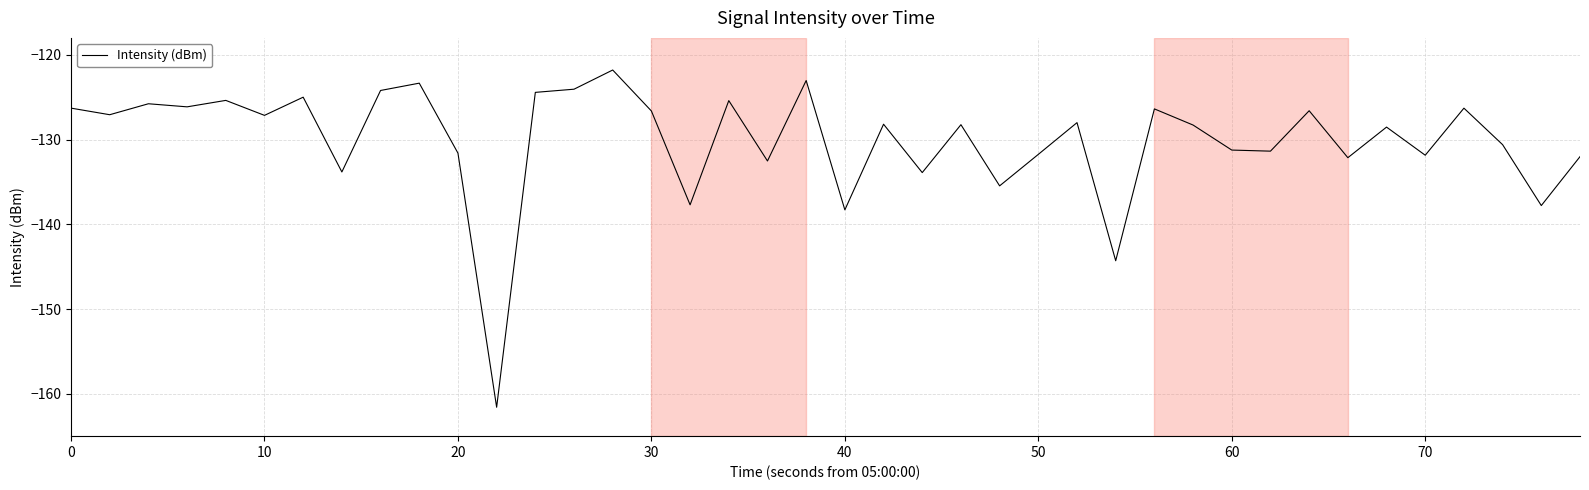

What is the minimum value shown in the chart?

-161.6